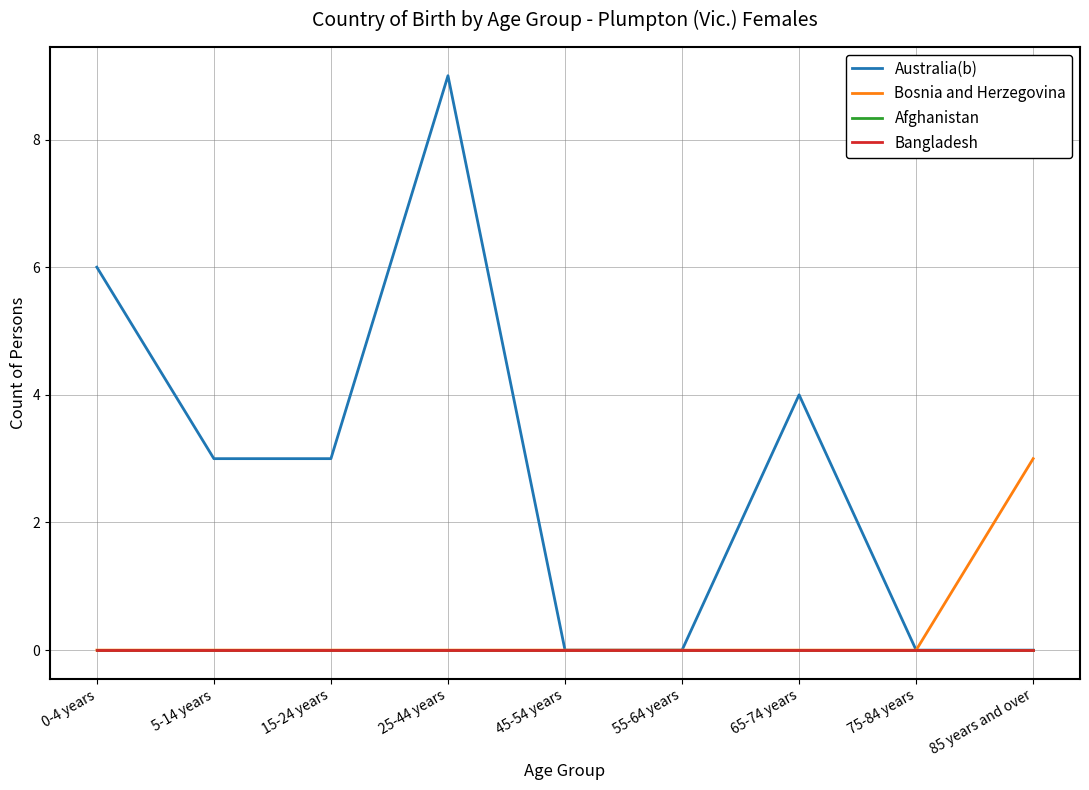

Is this an area chart (filled region under the line)?

No